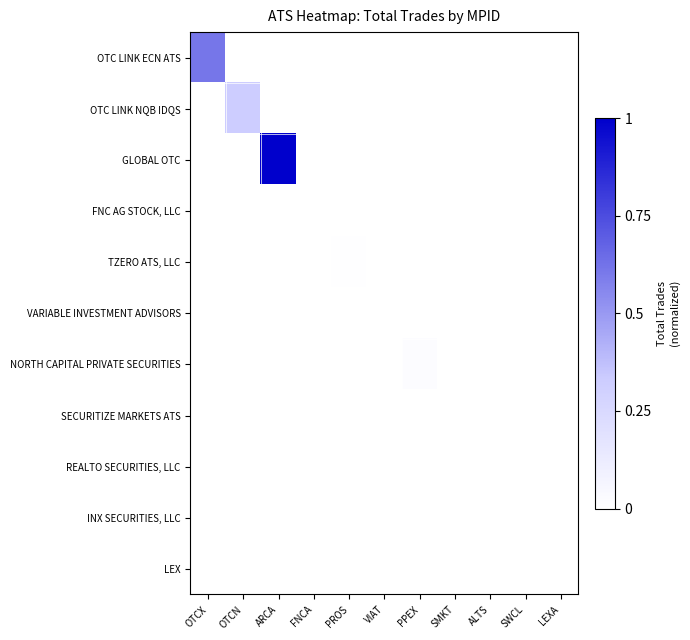

Rank the series at OTCX from highest to lowest value.

OTC LINK ECN ATS, OTC LINK NQB IDQS, GLOBAL OTC, FNC AG STOCK, LLC, TZERO ATS, LLC, VARIABLE INVESTMENT ADVISORS, NORTH CAPITAL PRIVATE SECURITIES, SECURITIZE MARKETS ATS, REALTO SECURITIES, LLC, INX SECURITIES, LLC, LEX